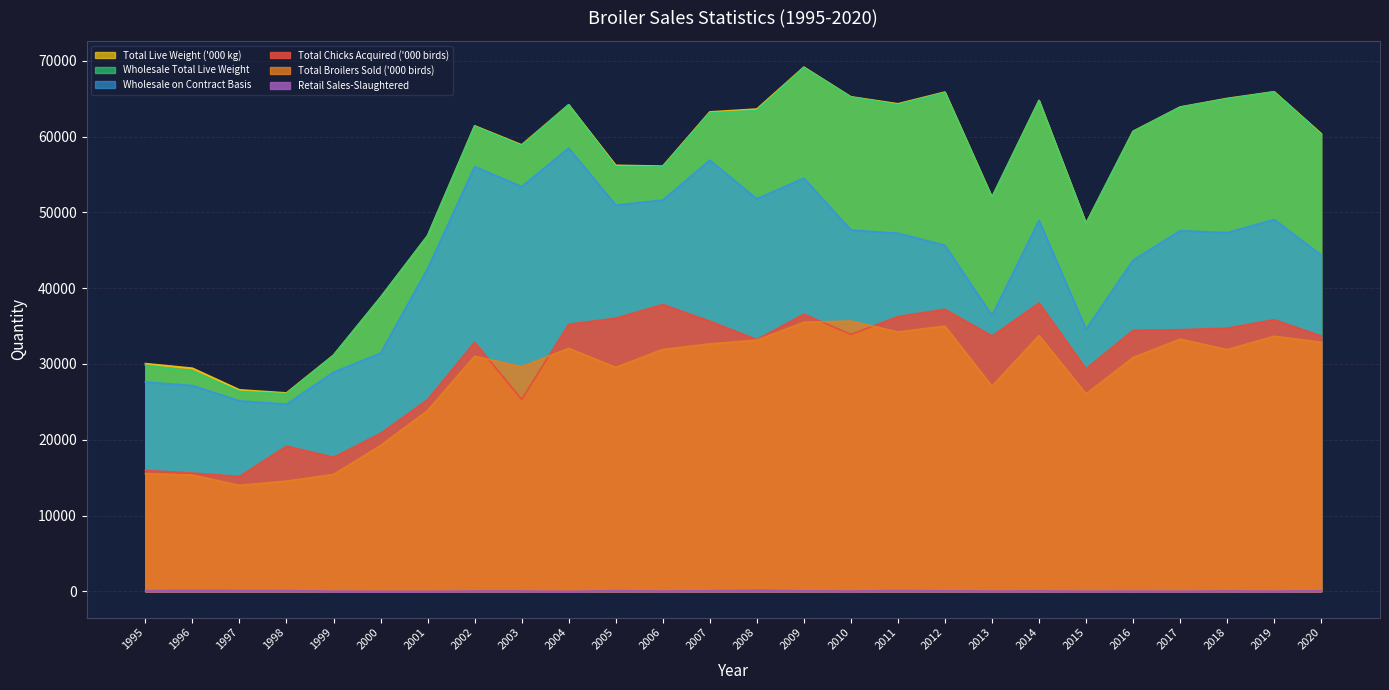

The value of Total Live Weight ('000 kg) at 2003 is 39105. True or false?

False